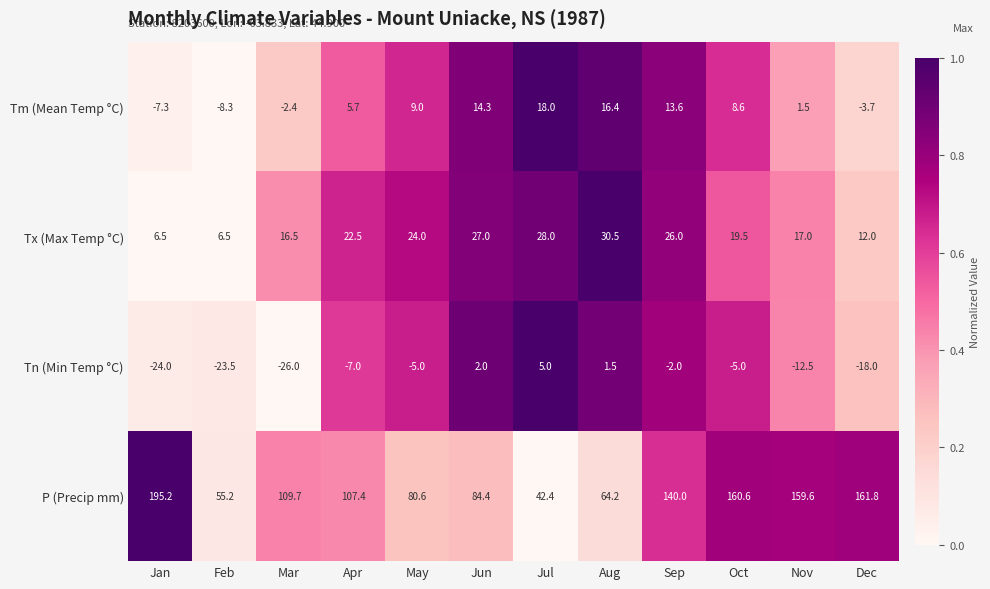

What is the difference between the Tn (Min Temp °C) values at Jan and Apr?

17.0